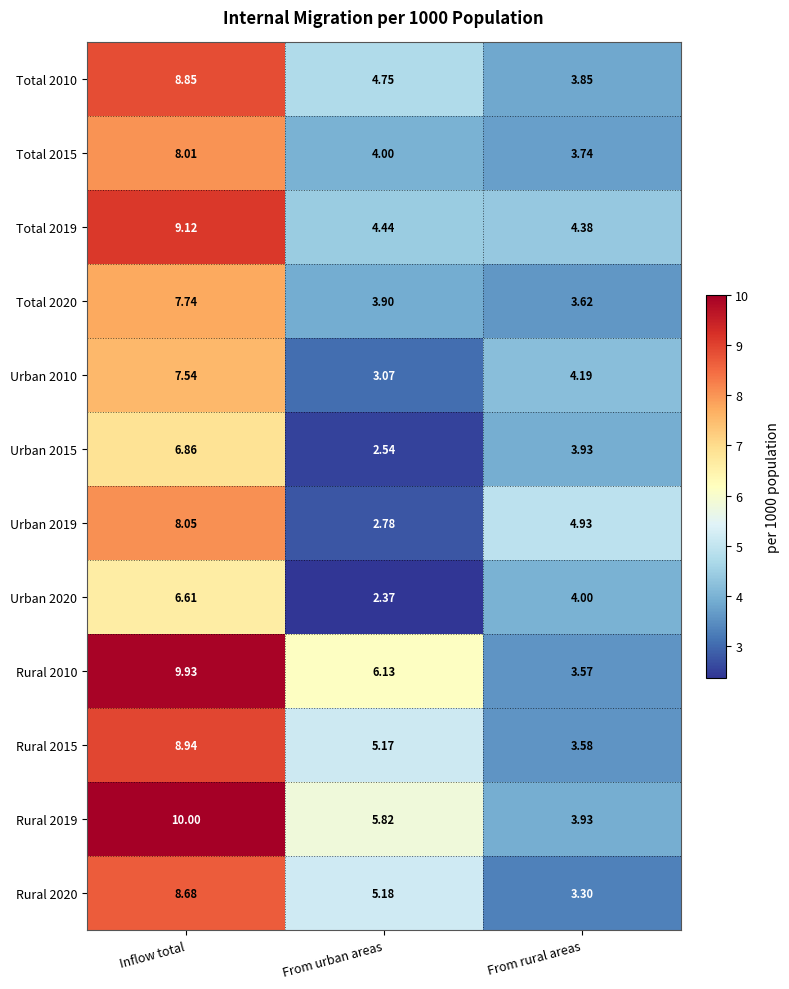

At which category is the sum across all series the highest?

Inflow total